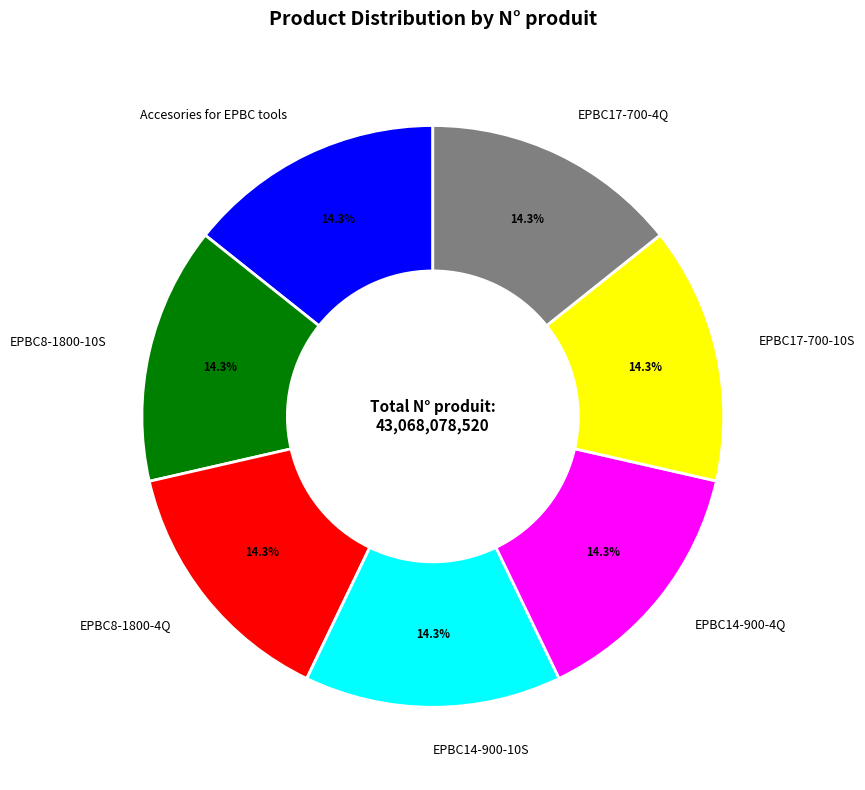

Is there any slice that represents more than half of the pie?

No